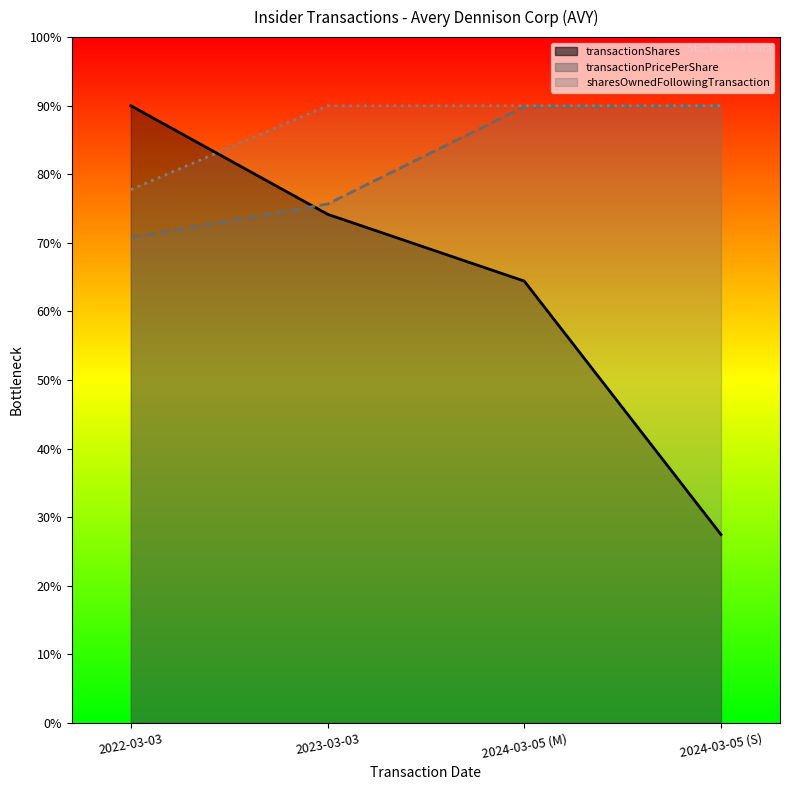

Reading left to right, extract all data points from this chart.

transactionShares: 2022-03-03=305179.4	2023-03-03=251515.8	2024-03-05 (M)=218466.3	2024-03-05 (S)=93169.8
transactionPricePerShare: 2022-03-03=240141.3	2023-03-03=256568.4	2024-03-05 (M)=304681.1	2024-03-05 (S)=305179.4
sharesOwnedFollowingTransaction: 2022-03-03=263659.8	2023-03-03=305115.0	2024-03-05 (M)=305179.4	2024-03-05 (S)=305179.4